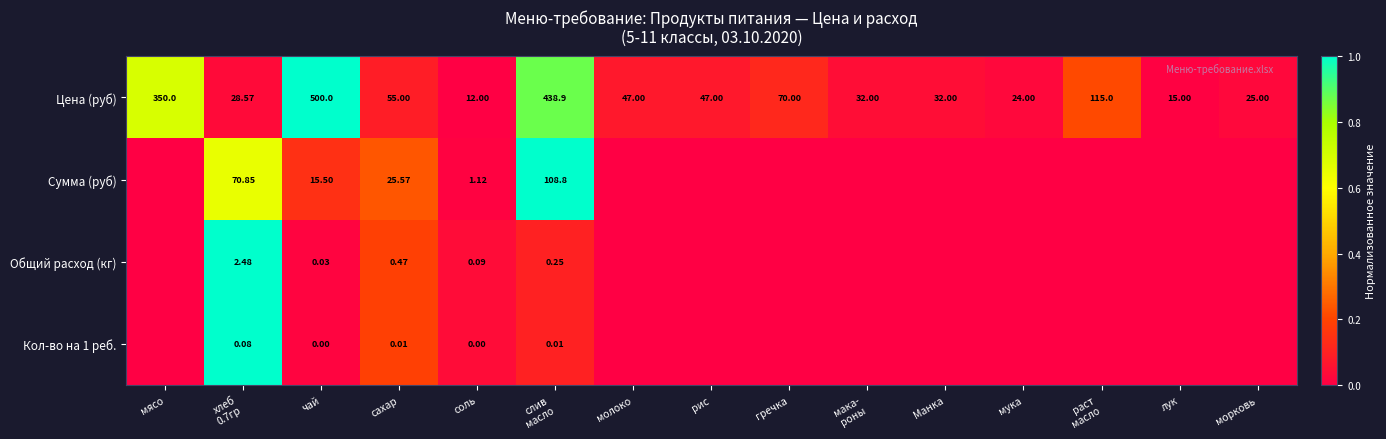

At which label does Цена (руб) reach its minimum?

соль